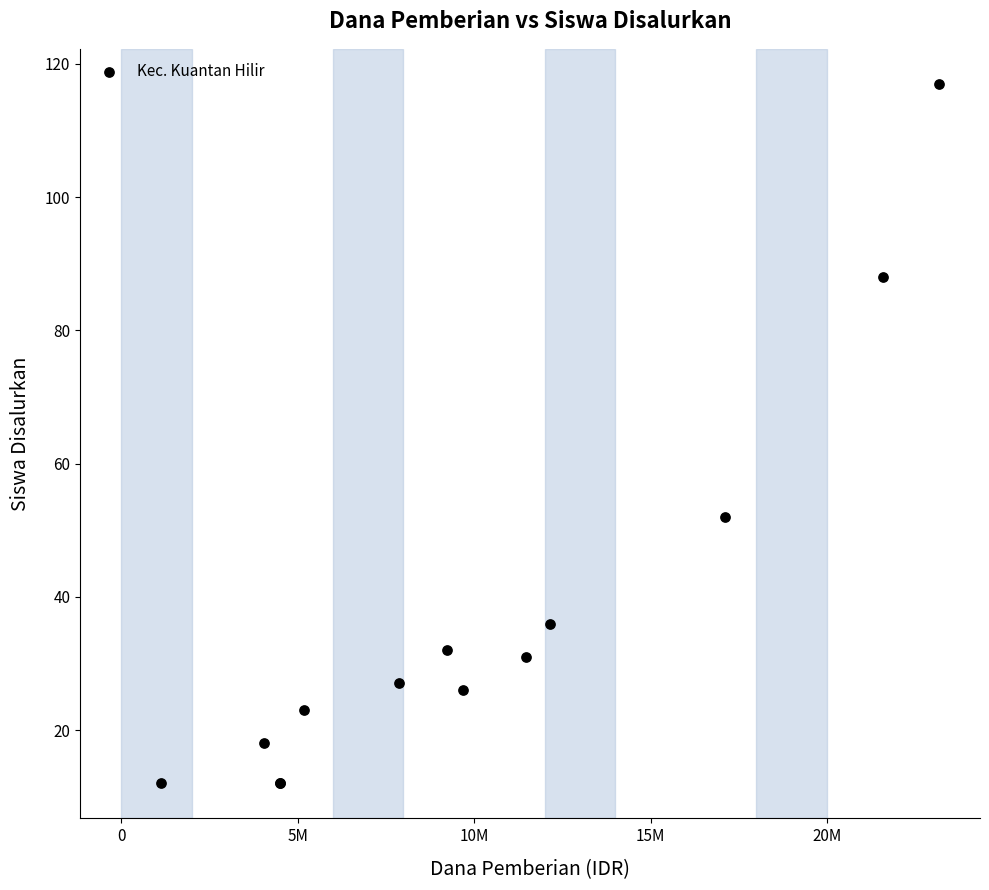

What Y value in the scatter plot is closest to 64?

52